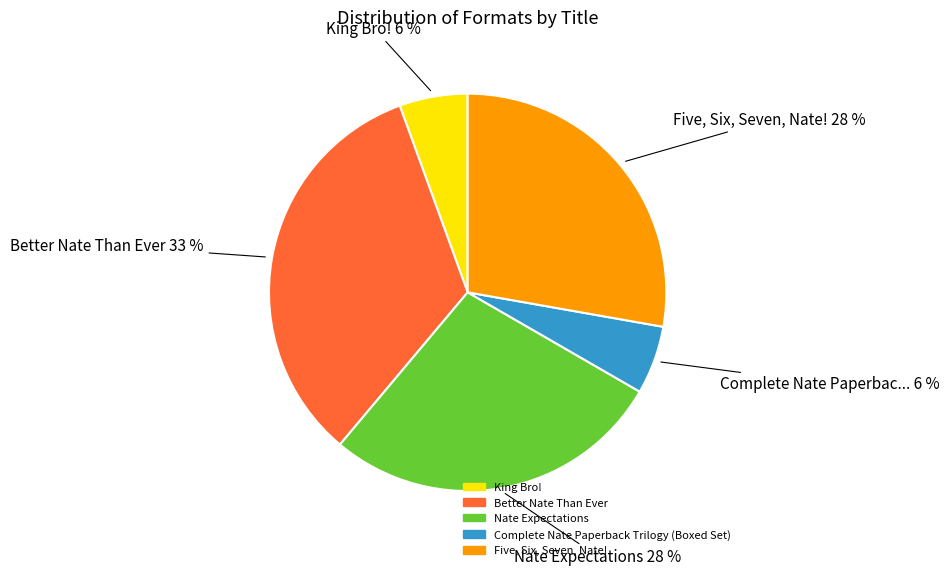

True or false: King Bro! accounts for 14% of the total.

False